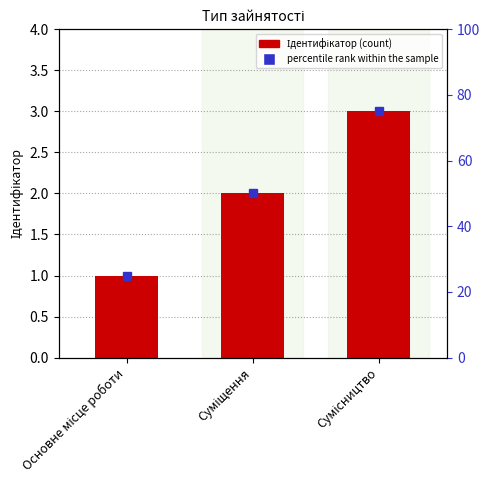

Reading left to right, transcribe all the data shown in this chart.

Основне місце роботи=1	Суміщення=2	Сумісництво=3